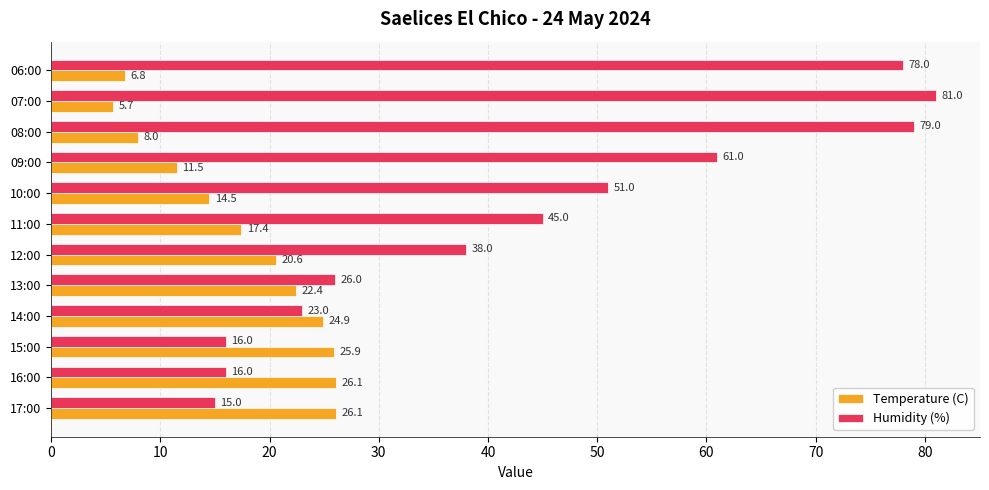

What is the sum of all Humidity (%) values?

529.0